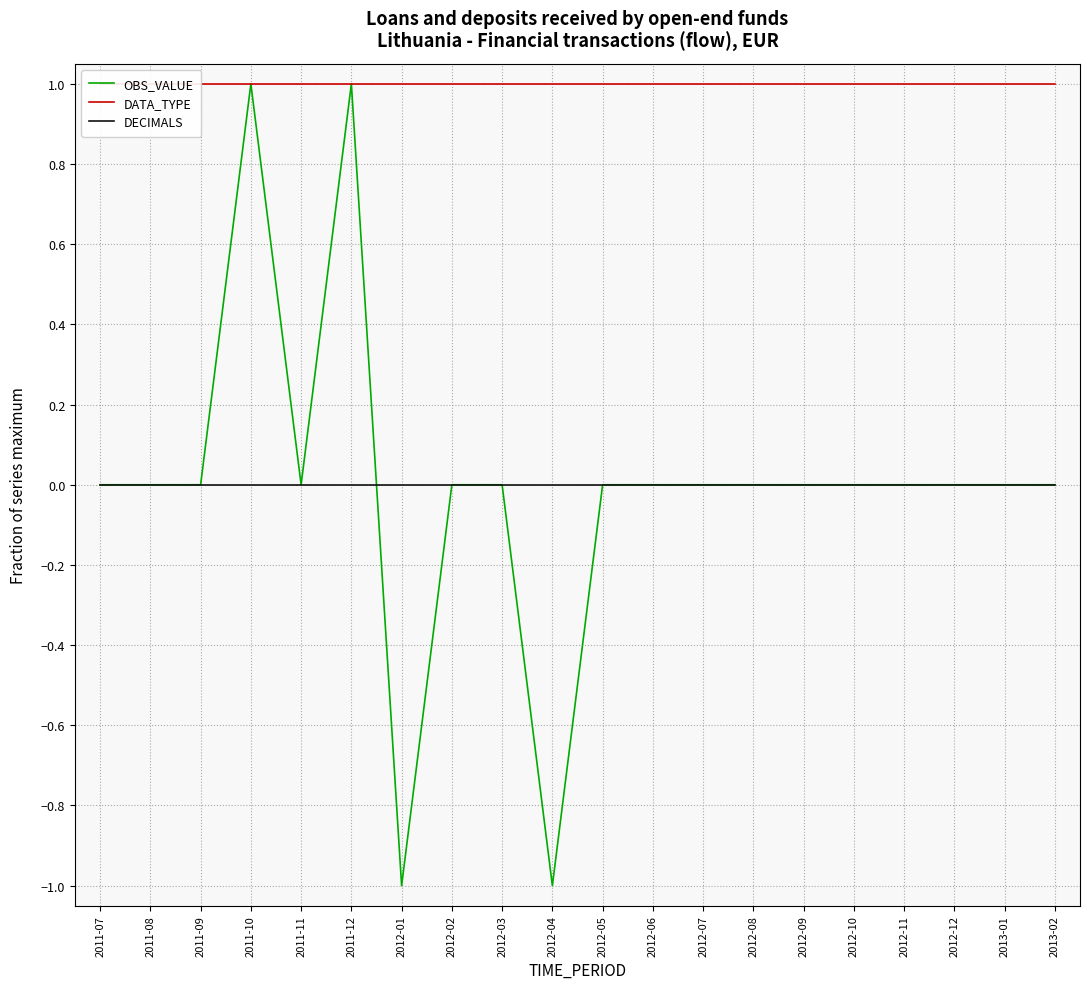

True or false: DATA_TYPE and OBS_VALUE cross at least once.

False